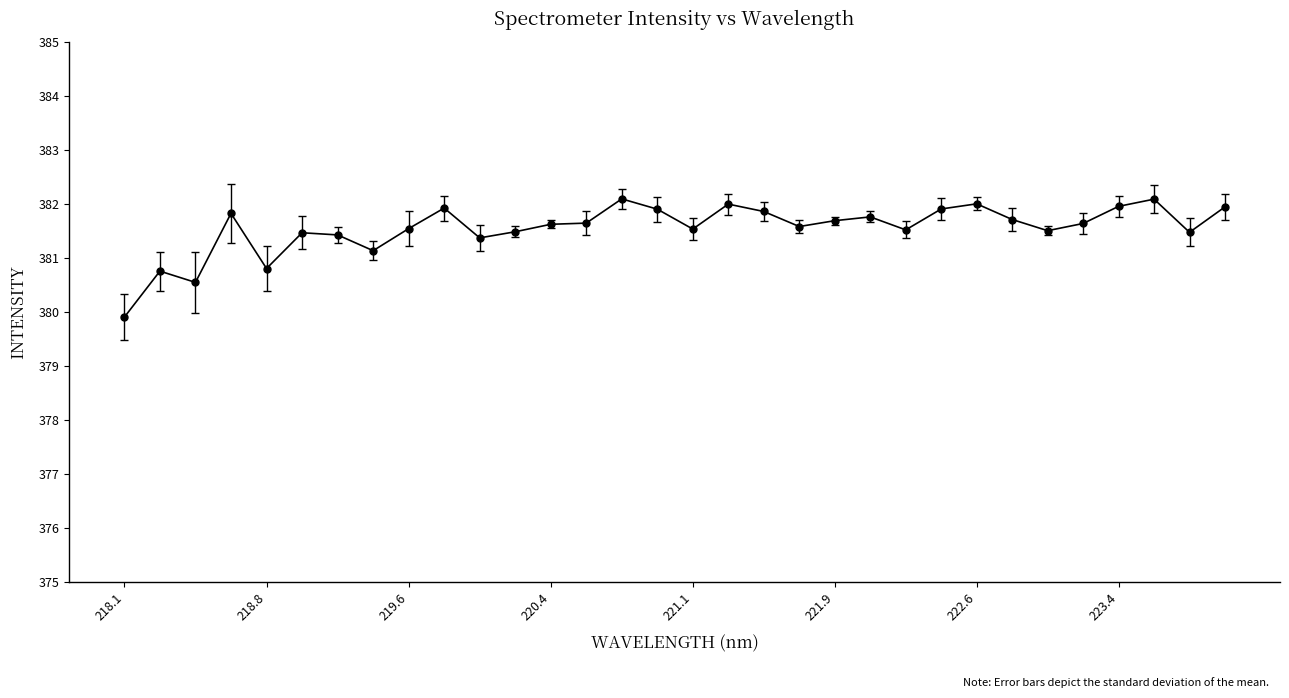

What is the smallest value displayed?

379.9